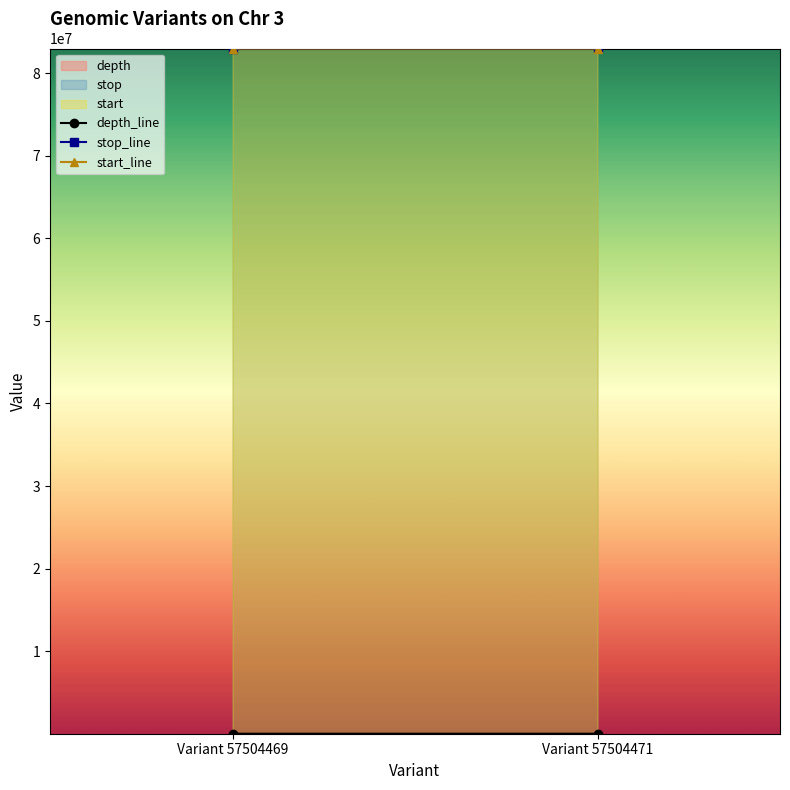

Which series changed the most between Variant 57504469 and Variant 57504471?

stop_line